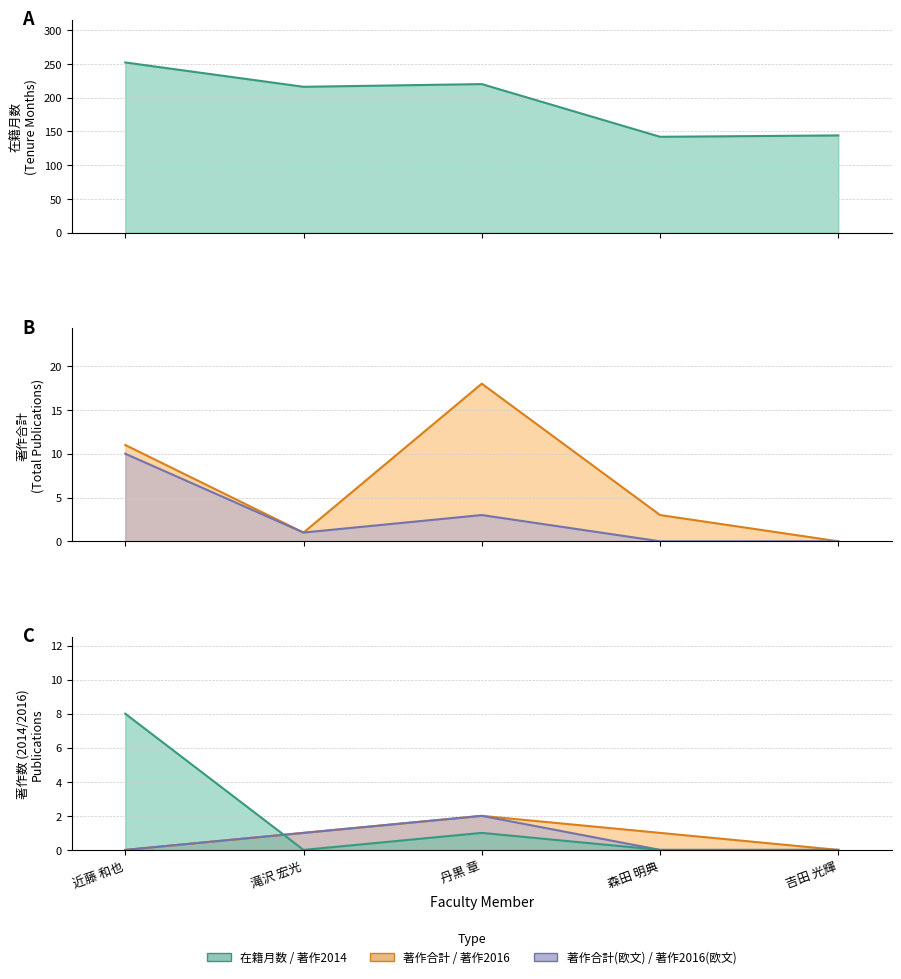

How many positive values does the 著作2014 series have?

2